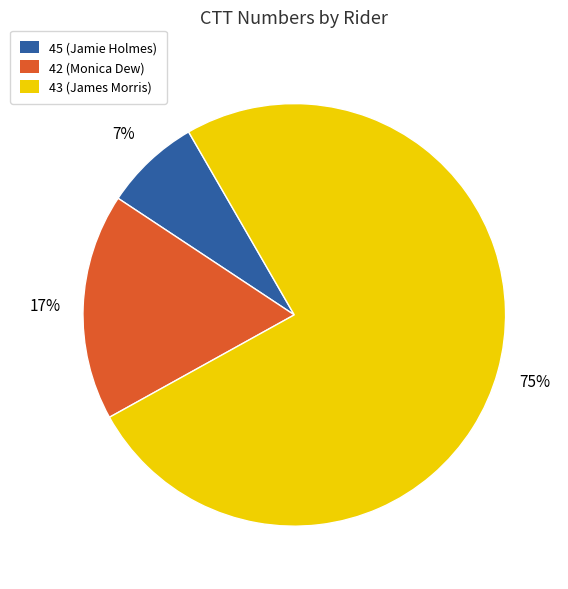

How many slices are in this pie chart?

3